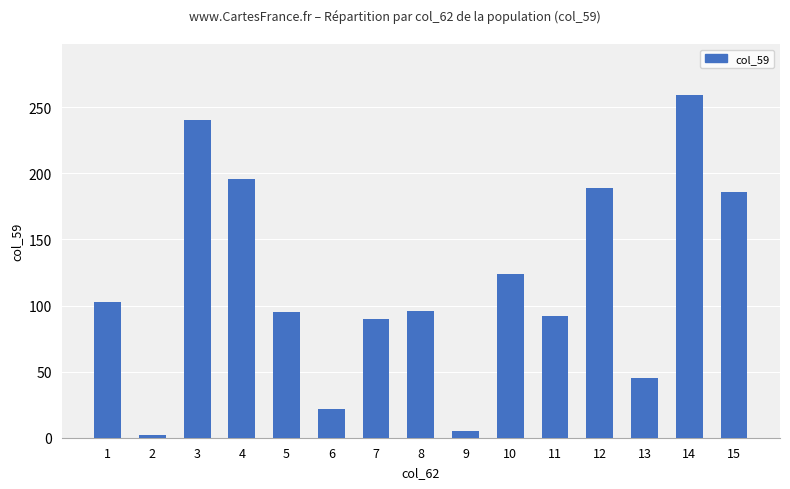

What is the value of the 3rd bar from the left?

240